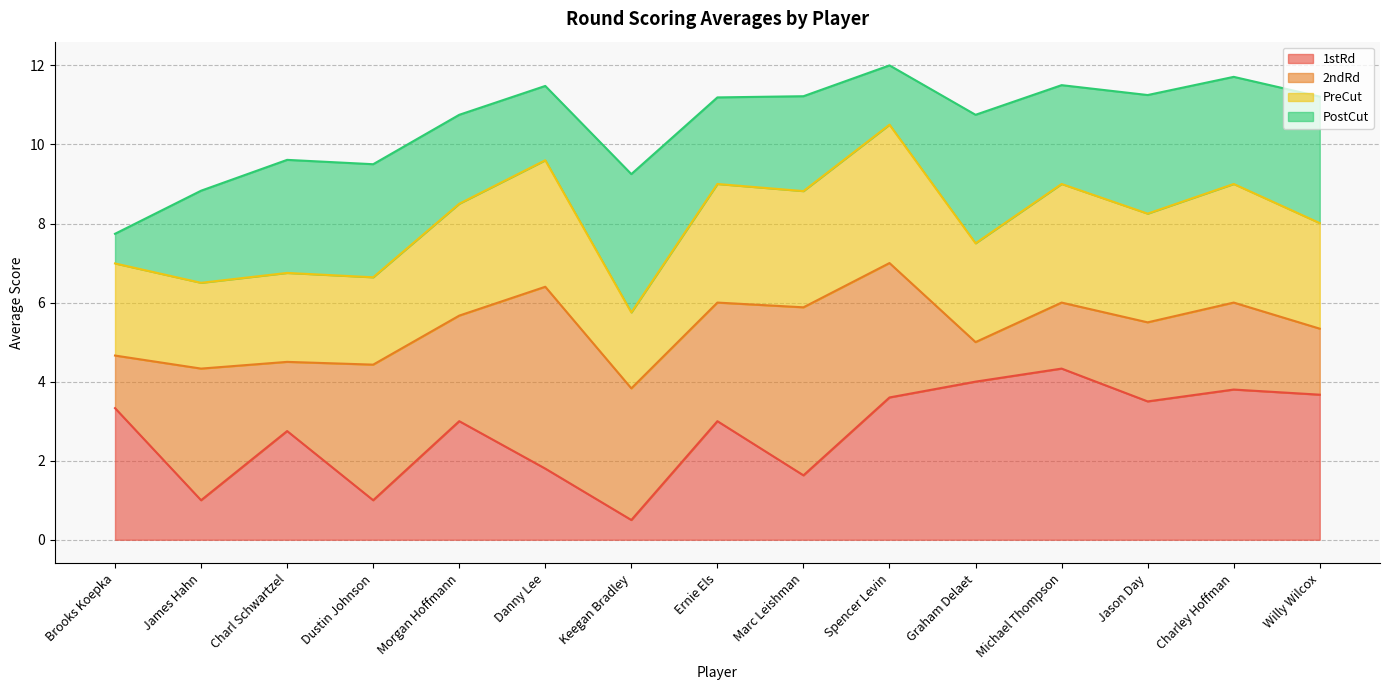

What is the total value across all series at Charley Hoffman?

11.7